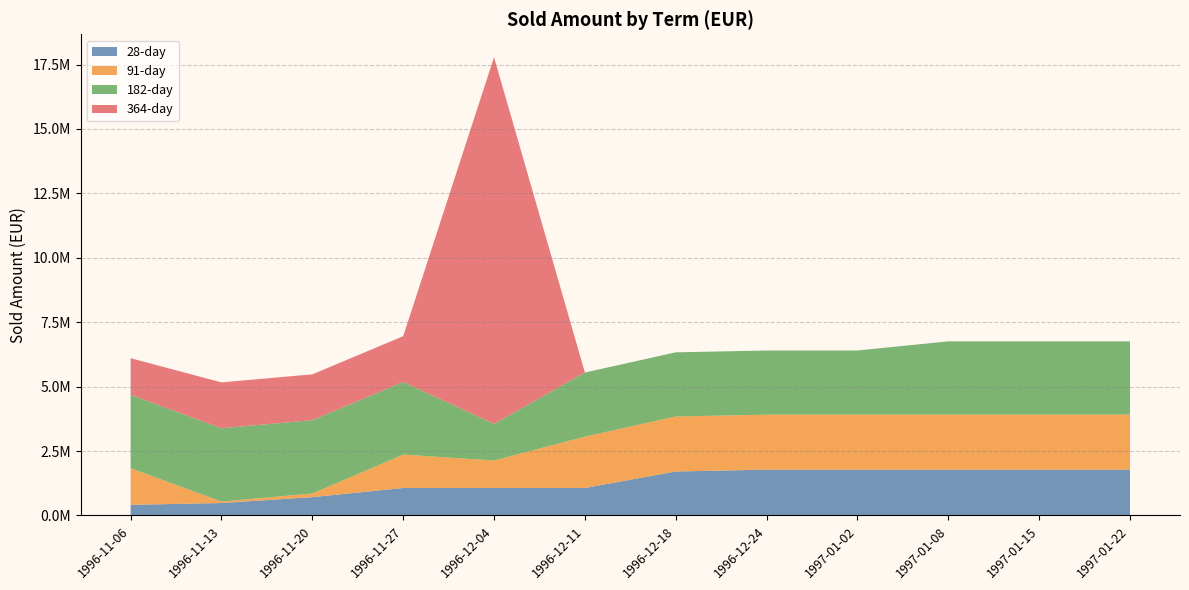

Reading left to right, list all the values displayed in this chart.

28-day: 1996-11-06=412632.8	1996-11-13=483776.4	1996-11-20=711435.9	1996-11-27=1067153.9	1996-12-04=1067153.9	1996-12-11=1067153.9	1996-12-18=1707446.2	1996-12-24=1778589.8	1997-01-02=1778589.8	1997-01-08=1778589.8	1997-01-15=1778589.8	1997-01-22=1778589.8
91-day: 1996-11-06=1422871.8	1996-11-13=56914.9	1996-11-20=142287.2	1996-11-27=1294813.4	1996-12-04=1067153.9	1996-12-11=1992020.5	1996-12-18=2134307.7	1996-12-24=2134307.7	1997-01-02=2134307.7	1997-01-08=2134307.7	1997-01-15=2134307.7	1997-01-22=2134307.7
182-day: 1996-11-06=2845743.6	1996-11-13=2845743.6	1996-11-20=2845743.6	1996-11-27=2817286.2	1996-12-04=1422871.8	1996-12-11=2490025.7	1996-12-18=2490025.7	1996-12-24=2490025.7	1997-01-02=2490025.7	1997-01-08=2845743.6	1997-01-15=2845743.6	1997-01-22=2845743.6
364-day: 1996-11-06=1422871.8	1996-11-13=1778589.8	1996-11-20=1778589.8	1996-11-27=1778589.8	1996-12-04=14228718.1	1996-12-11=0.0	1996-12-18=0.0	1996-12-24=0.0	1997-01-02=0.0	1997-01-08=0.0	1997-01-15=0.0	1997-01-22=0.0